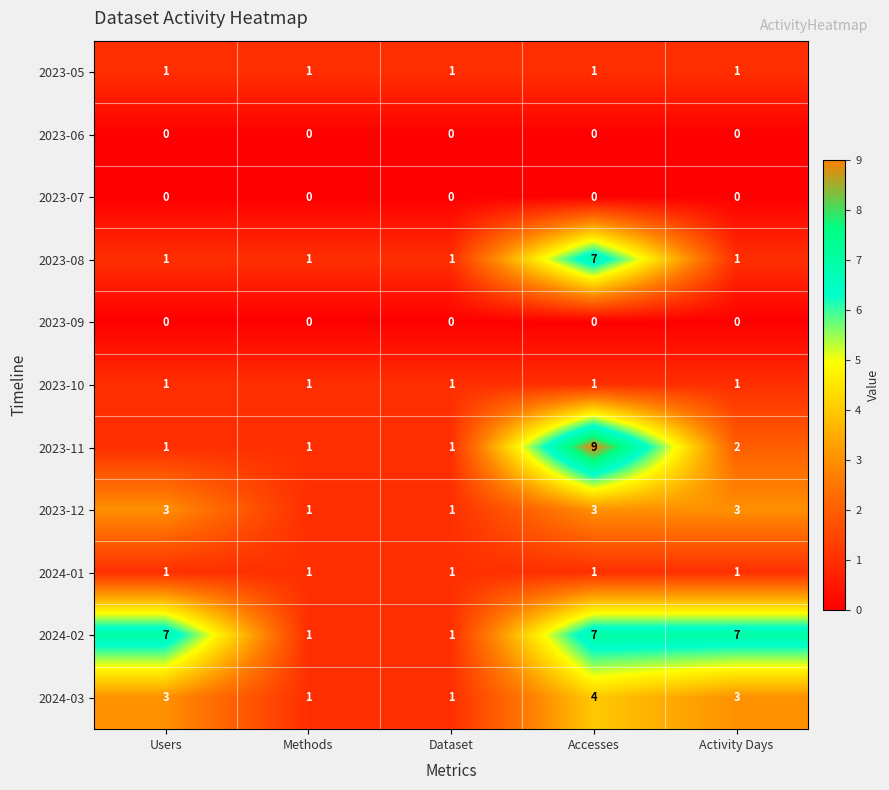

What is the greatest value displayed?

9